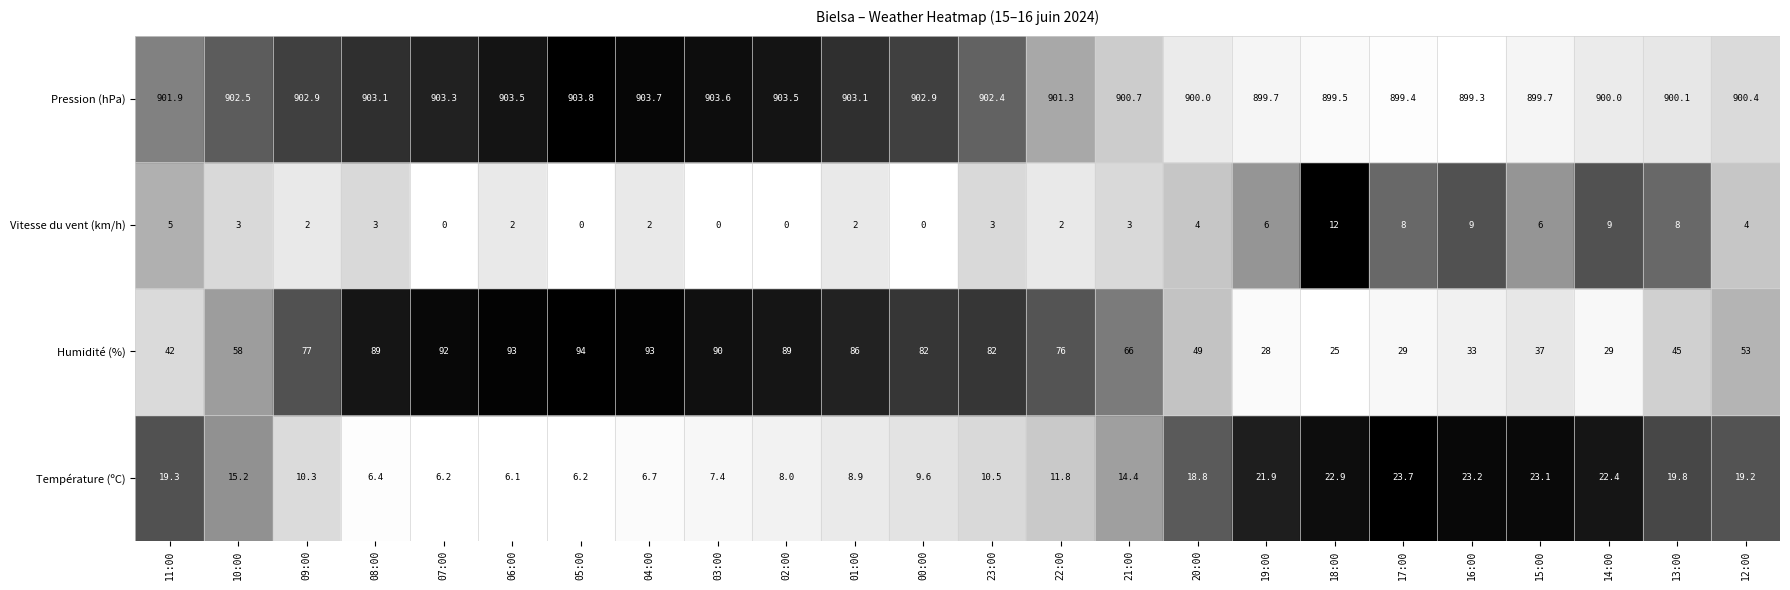

Which series has the largest range (max minus min)?

Humidité (%)